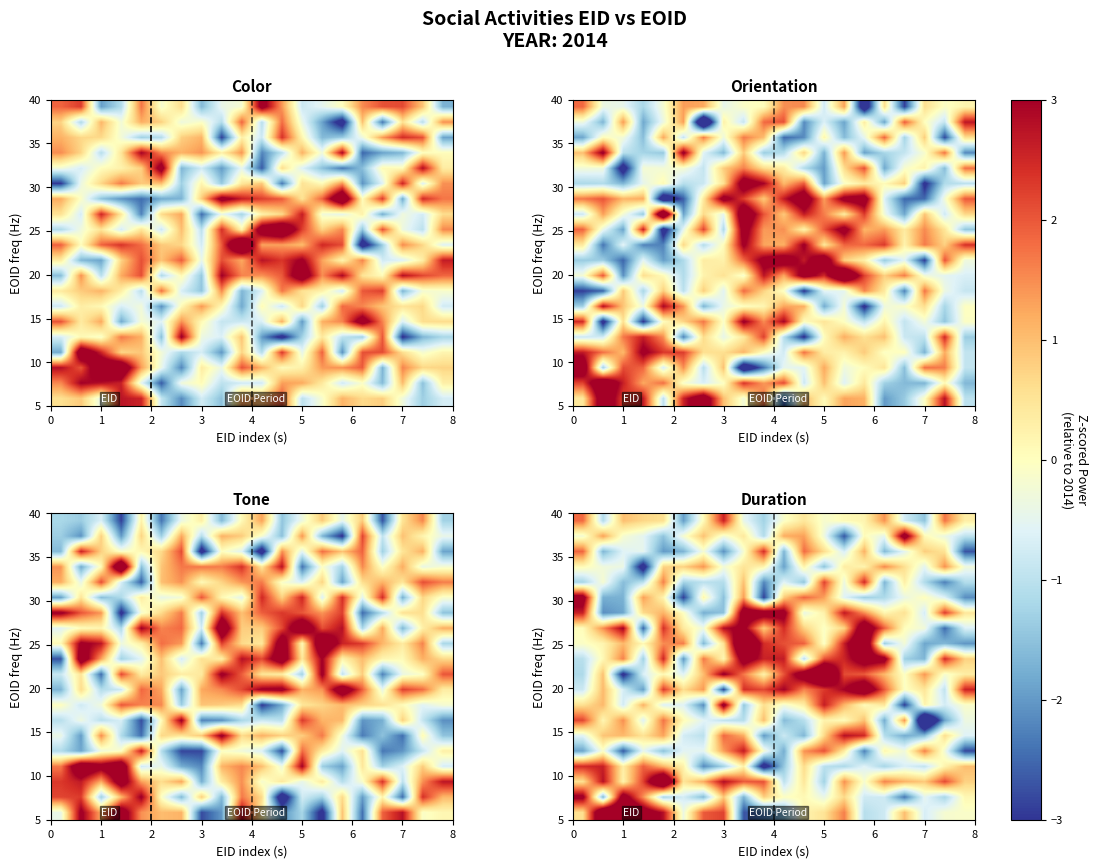

What is the smallest value displayed?

-5.3